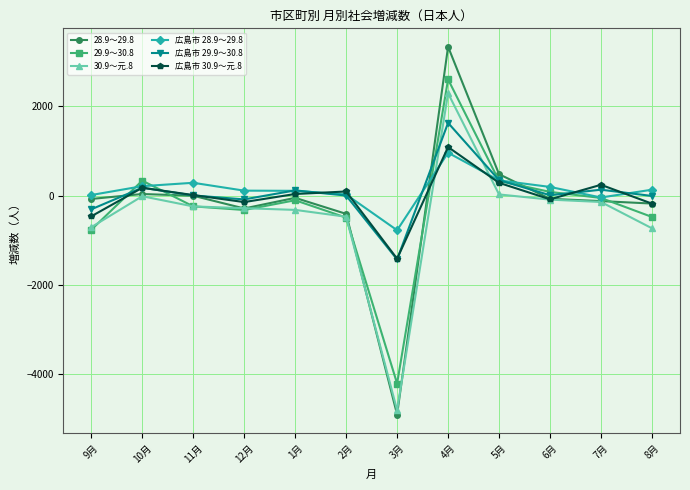

The value of 広島市 28.9～29.8 at 3月 is -772. True or false?

True